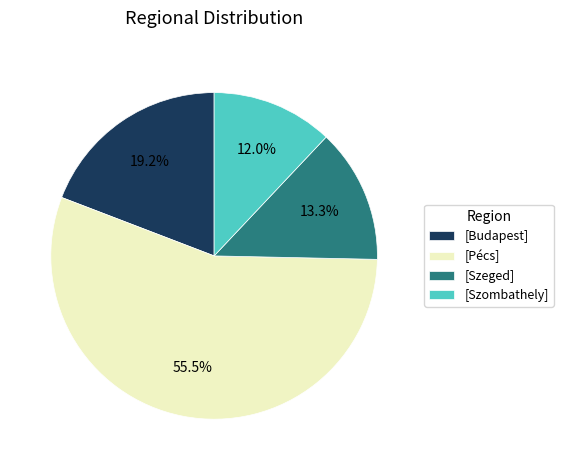

Between [Budapest] and [Szeged], which is larger?

[Budapest]